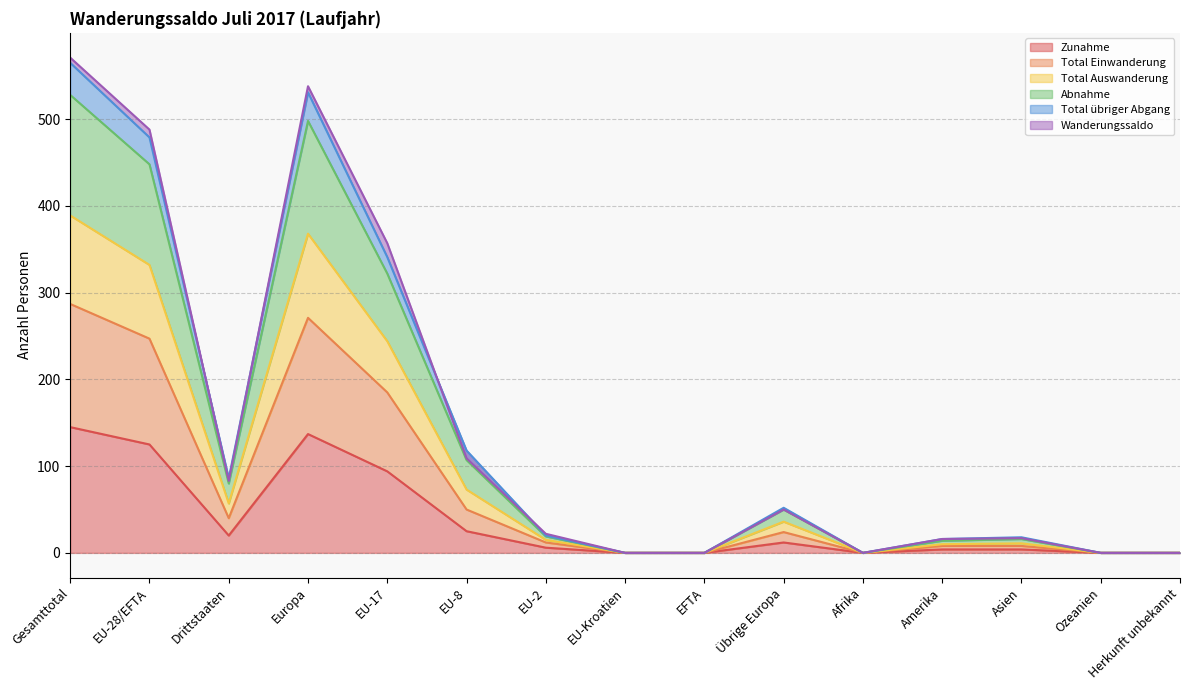

How many values in Abnahme are above zero?

10